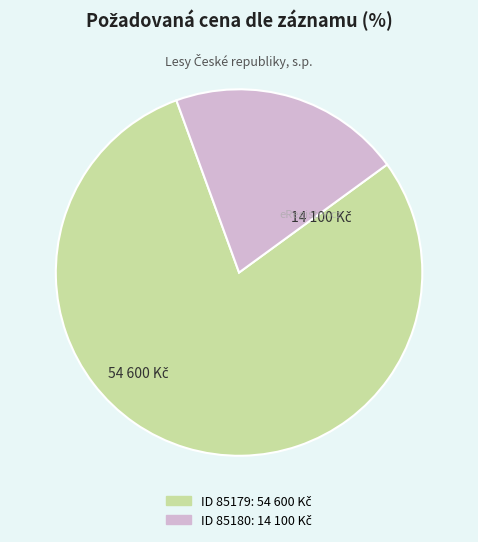

Does any single category account for the majority?

Yes